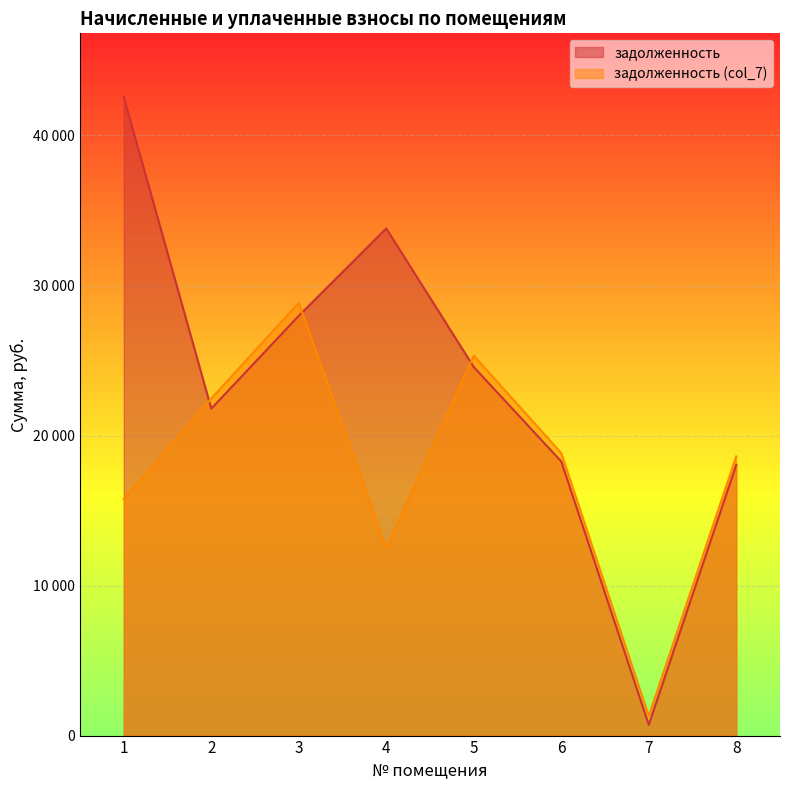

Reading right to left, transcribe all the data shown in this chart.

задолженность: 18053.3	719.2	18273.3	24565.3	33805.0	27982.7	21792.8	42554.2
задолженность (col_7): 18611.0	1296.9	18831.0	25324.3	12498.1	28847.2	22466.1	15772.0